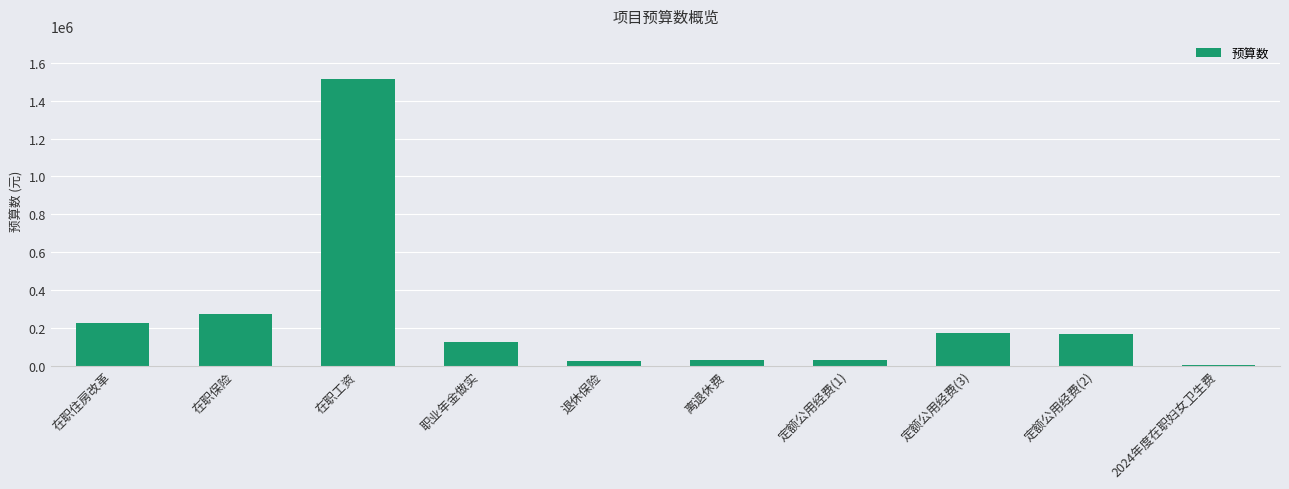

Approximately how many times larger is the value at 职业年金做实 compared to 定额公用经费(1)?

4.2